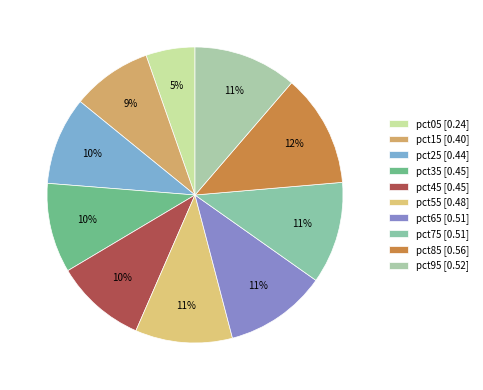

How many segments does this pie chart have?

10